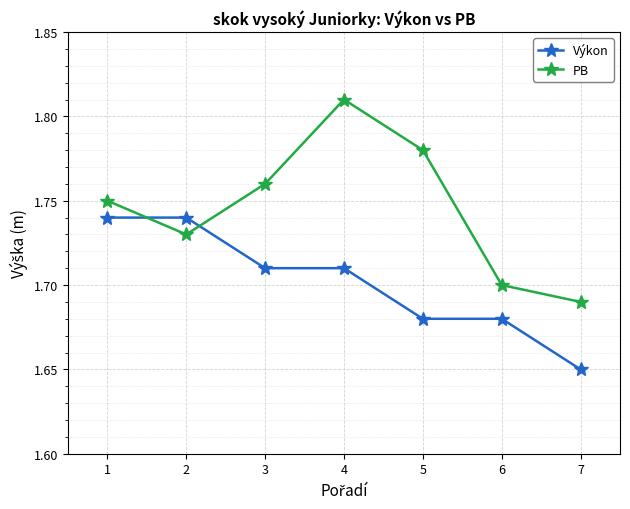

Where is Výkon nearest to the value 1?

7